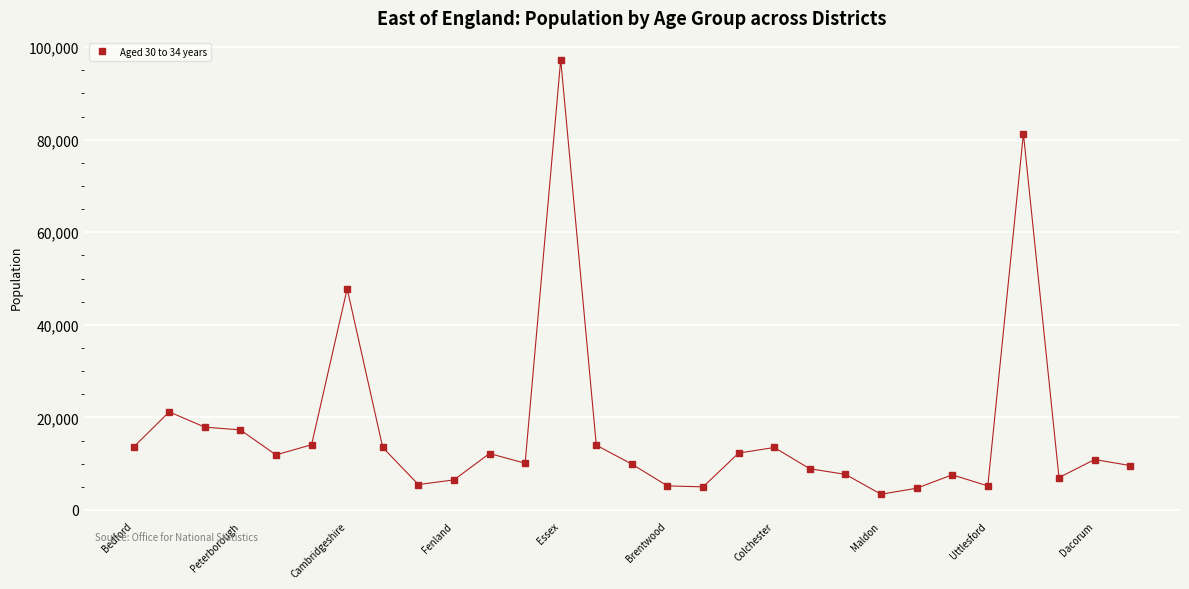

What is the greatest value displayed?

97300